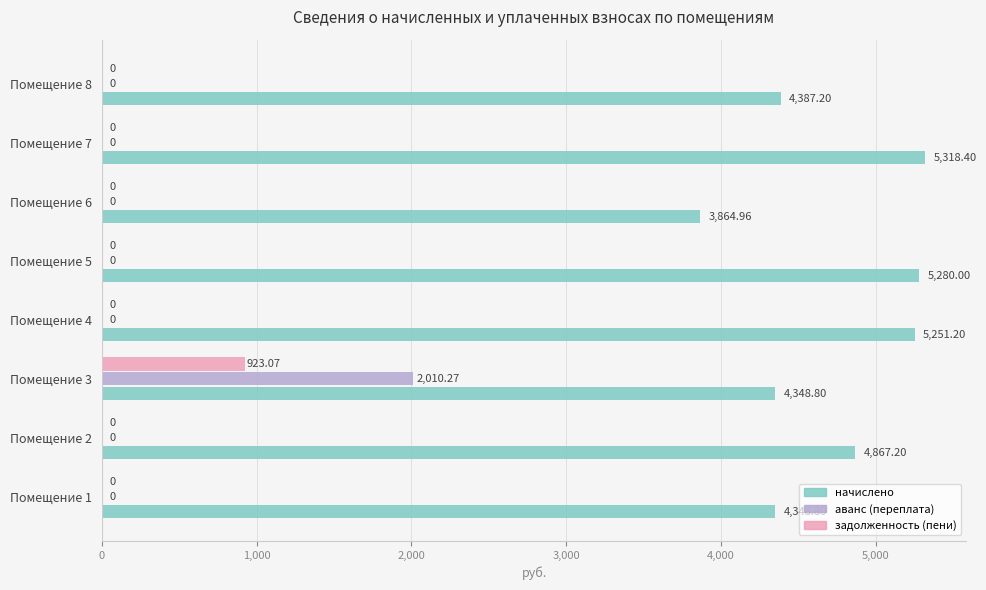

Which series changed the most between Помещение 2 and Помещение 6?

начислено